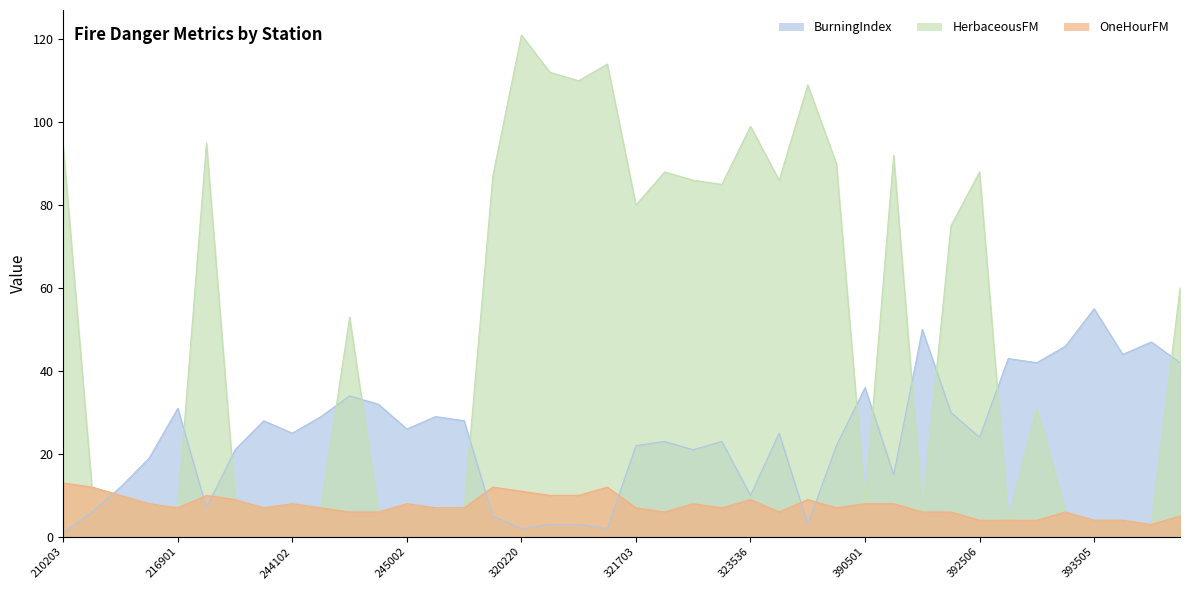

What are all the series names shown in the legend?

BurningIndex, HerbaceousFM, OneHourFM